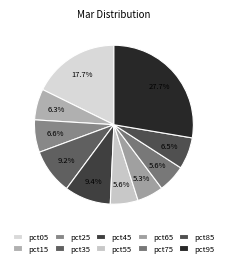

How many slices are in this pie chart?

10